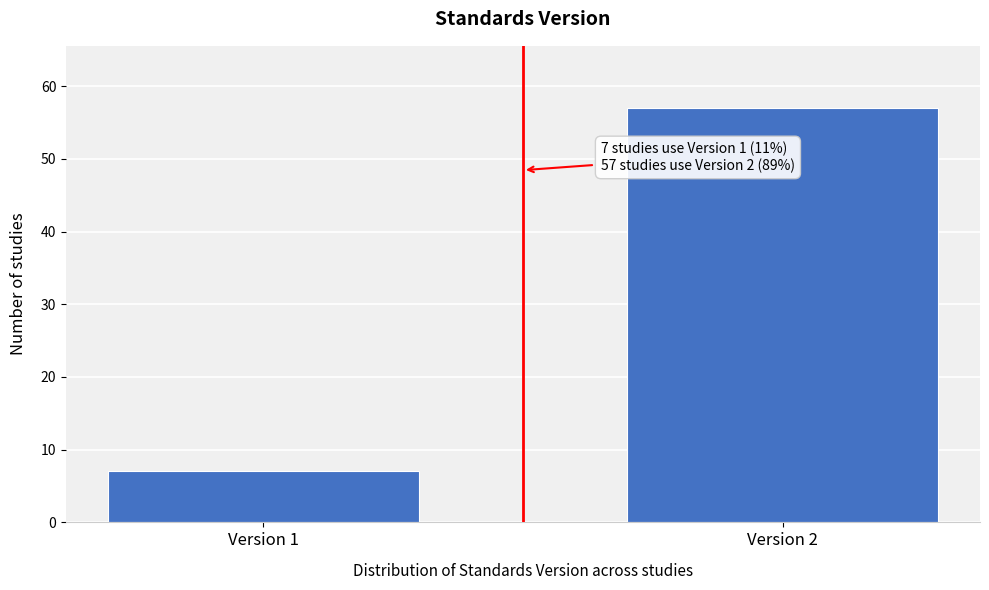

Reading left to right, list all the values displayed in this chart.

7	57